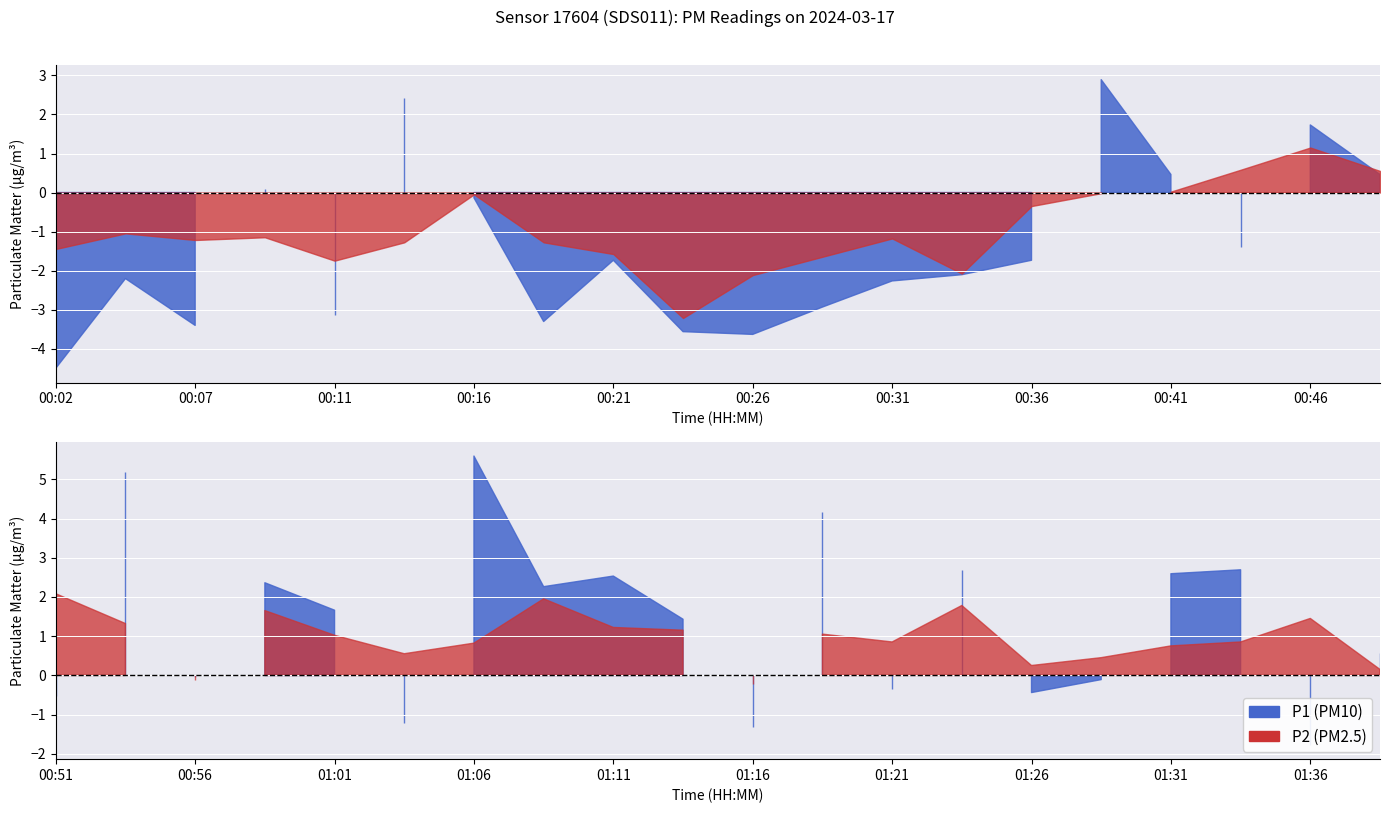

What are all the series names shown in the legend?

P1, P2